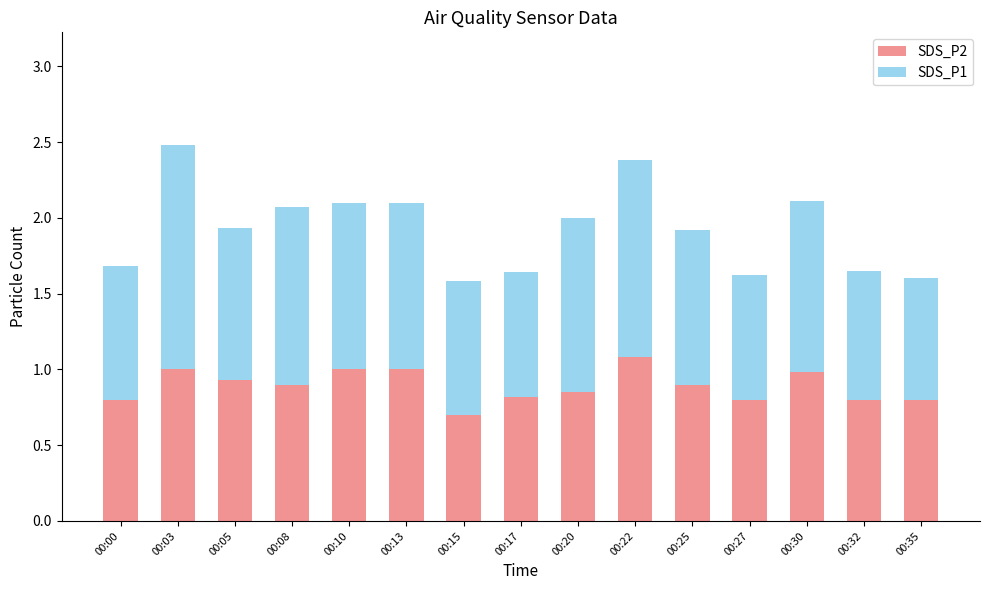

What is the difference between the maximum and minimum values in the SDS_P2 series?

0.4